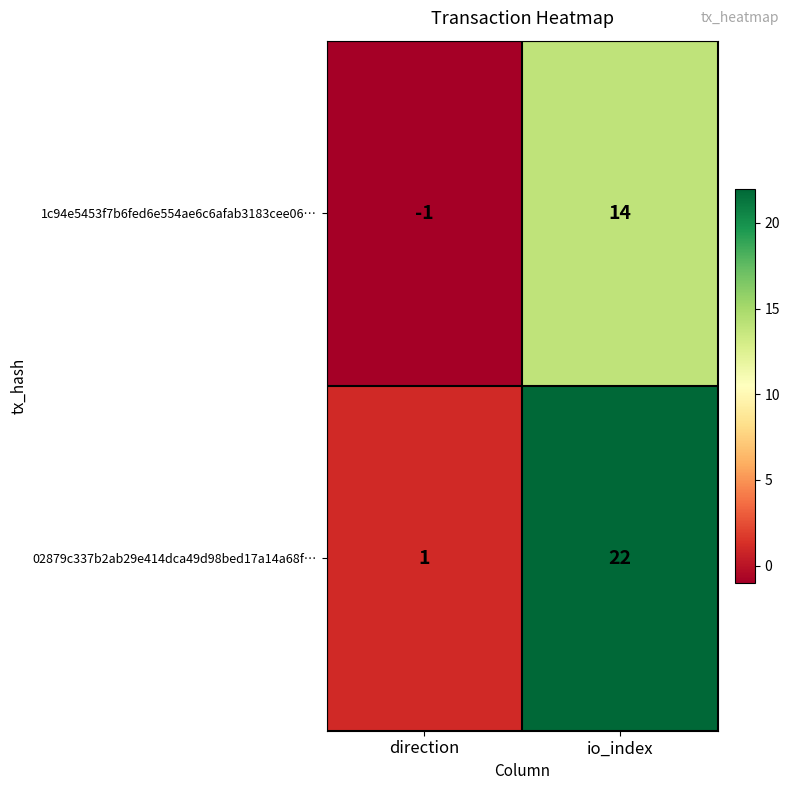

Is it true that 1c94e5453f7b6fed6e554ae6c6afab3183cee06… equals -1 at direction?

True